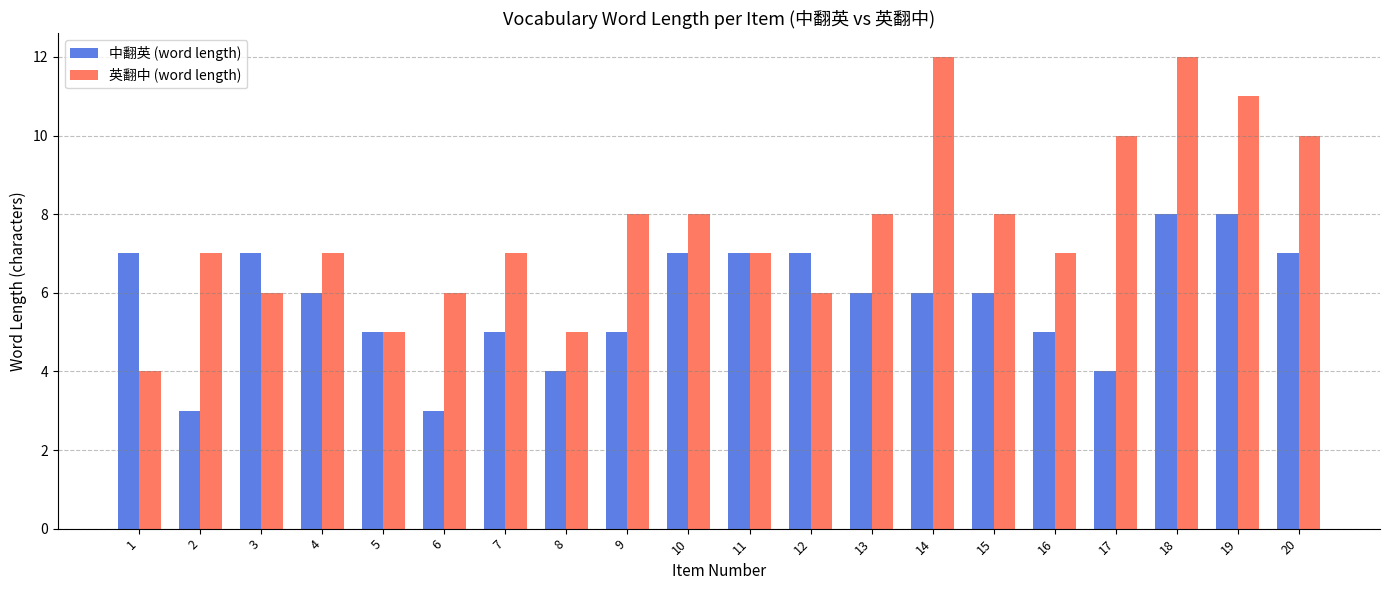

What are all the series names shown in the legend?

中翻英 (word length), 英翻中 (word length)